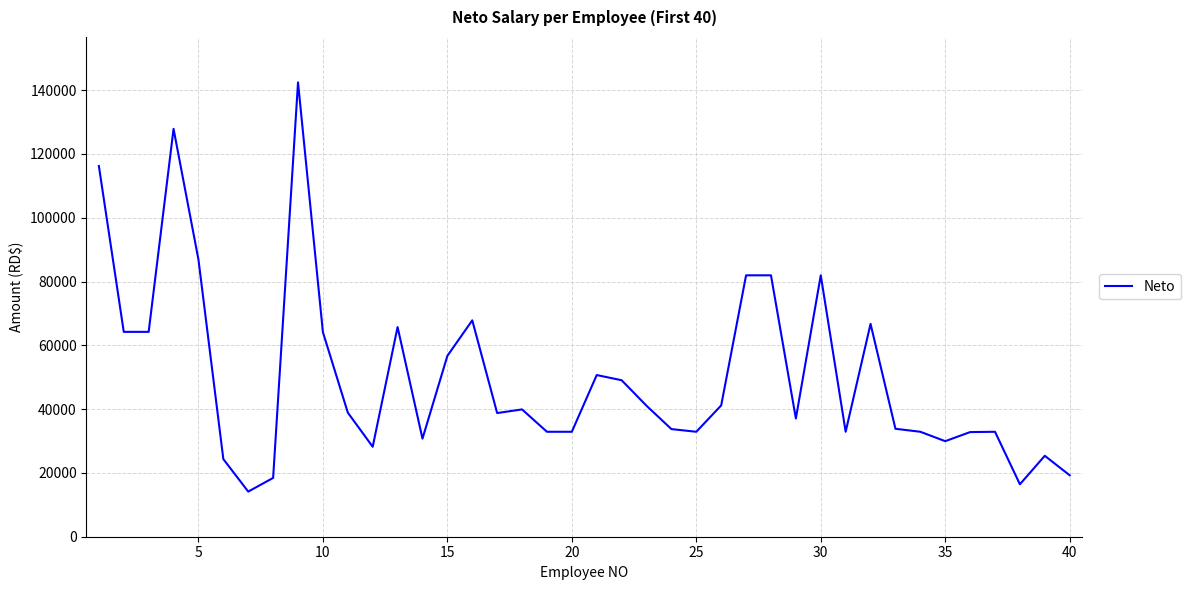

What is the difference between the maximum and minimum values?

128302.4